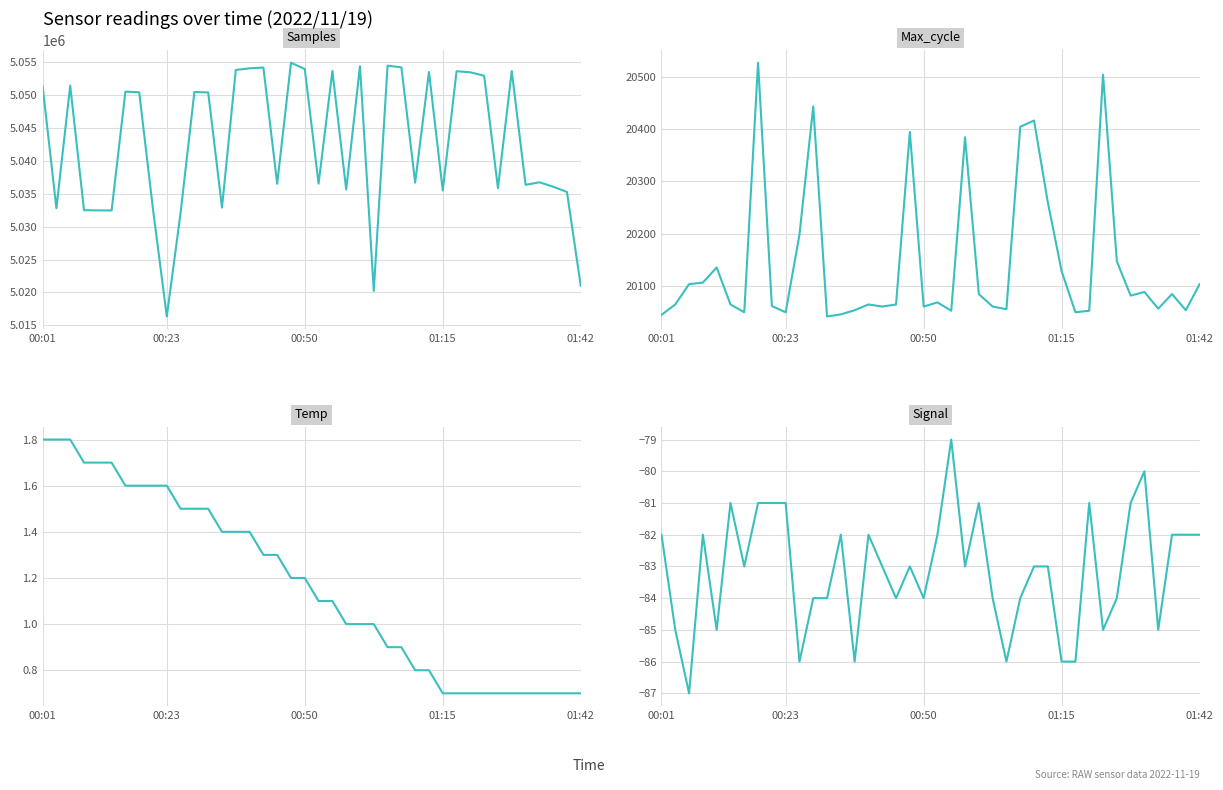

What is the approximate value of Max_cycle at 00:50?

20060.0